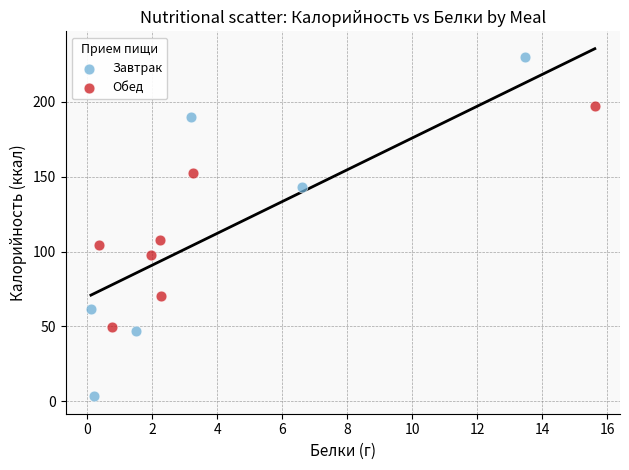

What are all the series names shown in the legend?

Завтрак, Обед